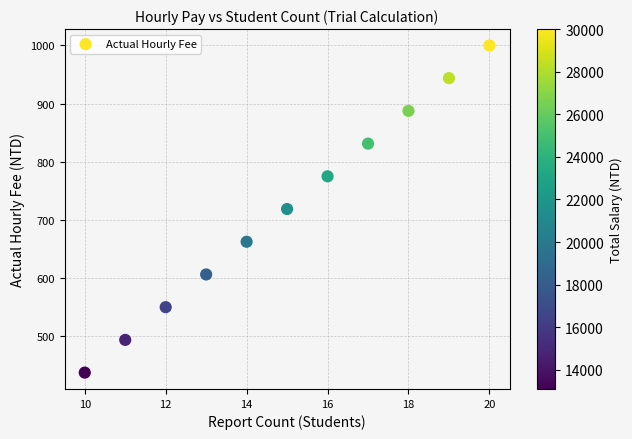

What is the average X value?

15.0